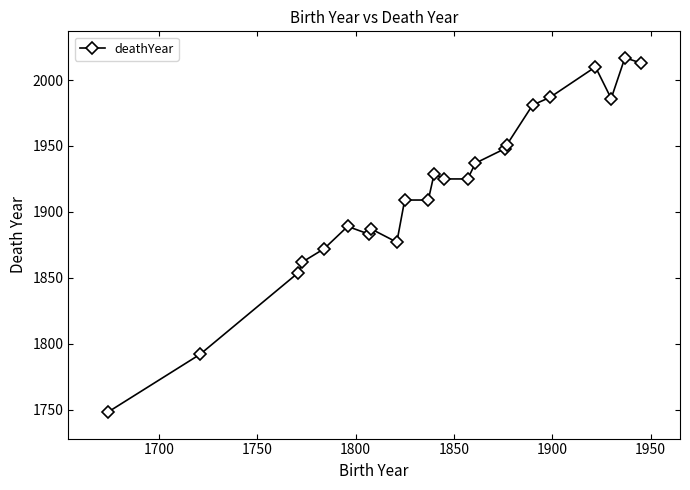

What is the value of the 13th point from the left?

1925